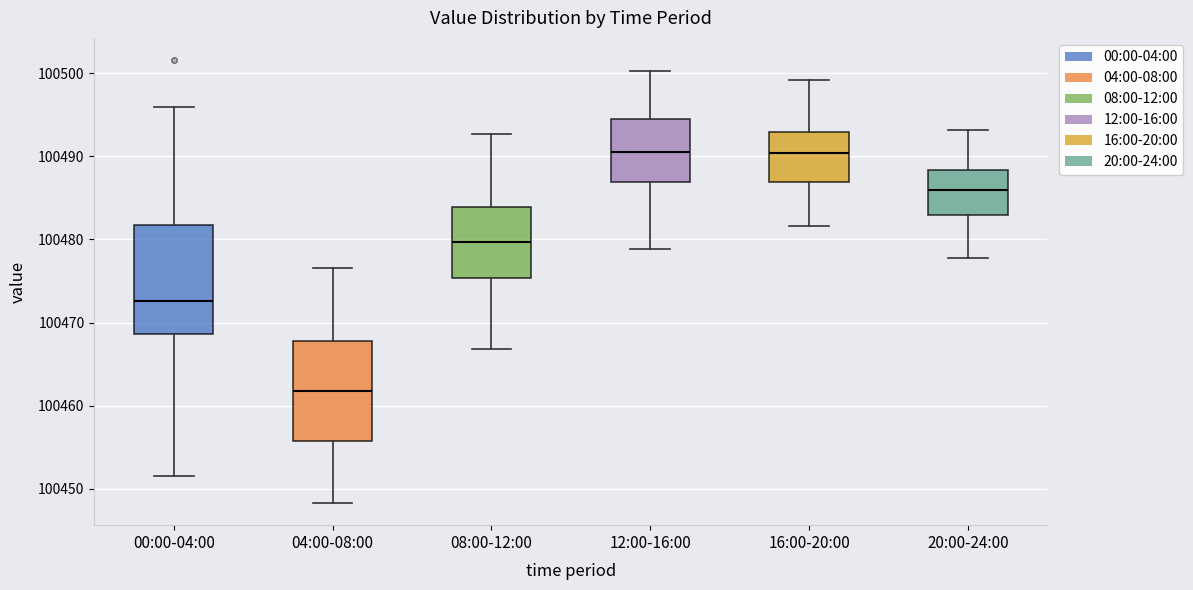

Reading left to right, transcribe this box plot: for each box, give where its median line is, the range the box spans, and where its two whiskers end, as read against the y-axis. The values are not printed on the chart, so give them approximately, as read against the axis.

00:00-04:00: median 100473, box 100469 to 100482, whiskers 100452 to 100496
04:00-08:00: median 100462, box 100456 to 100468, whiskers 100448 to 100477
08:00-12:00: median 100480, box 100475 to 100484, whiskers 100467 to 100493
12:00-16:00: median 100490, box 100487 to 100495, whiskers 100479 to 100500
16:00-20:00: median 100490, box 100487 to 100493, whiskers 100482 to 100499
20:00-24:00: median 100486, box 100483 to 100488, whiskers 100478 to 100493